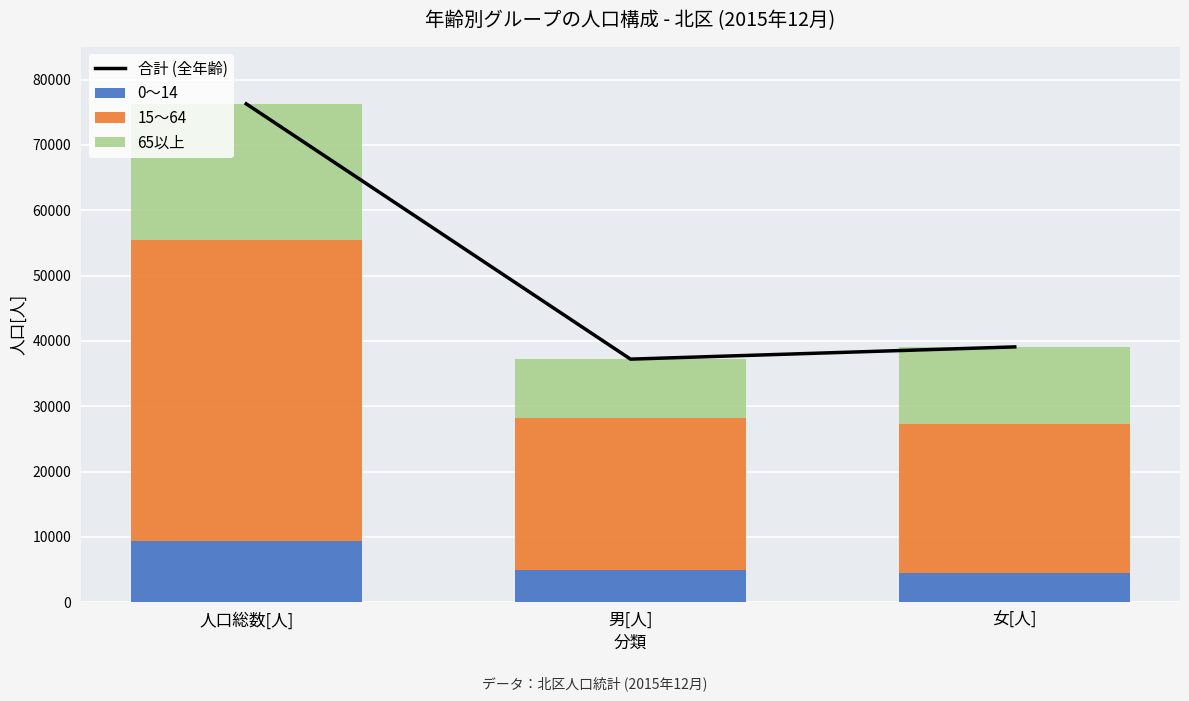

True or false: 合計 (全年齢) has a value of 39073 at 女[人].

True